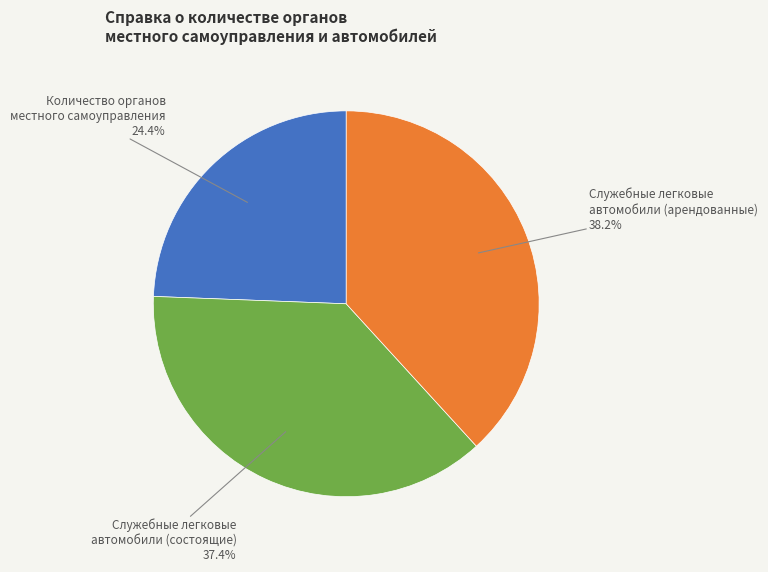

Does any single category account for the majority?

No